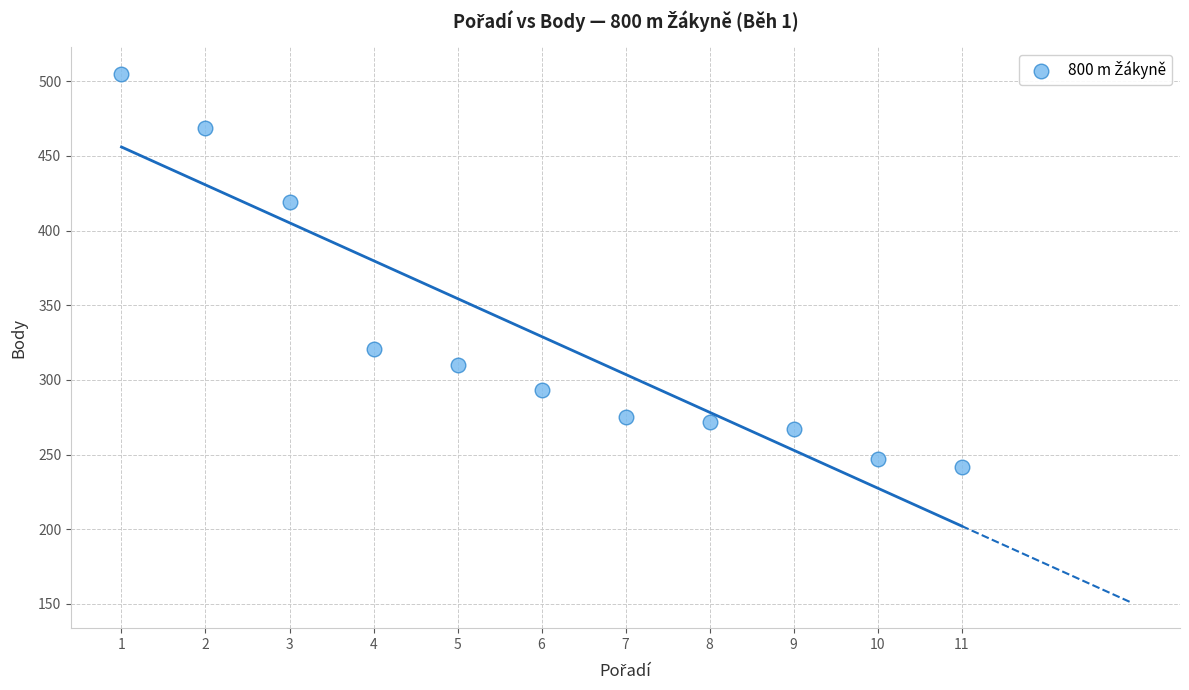

What Y value in the scatter plot is closest to 373?

419